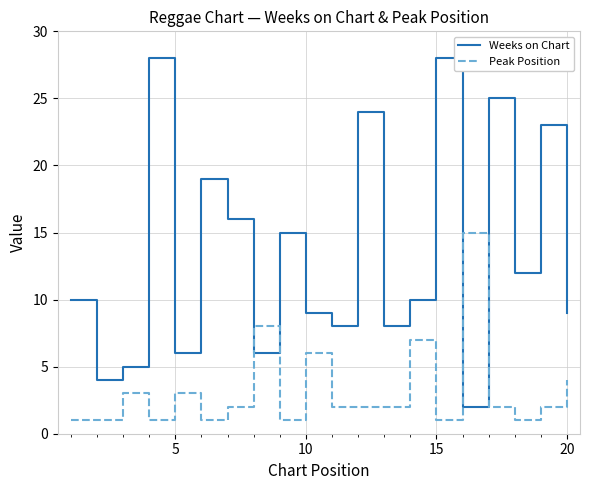

What is the difference between the maximum and minimum values in the Weeks on Chart series?

26